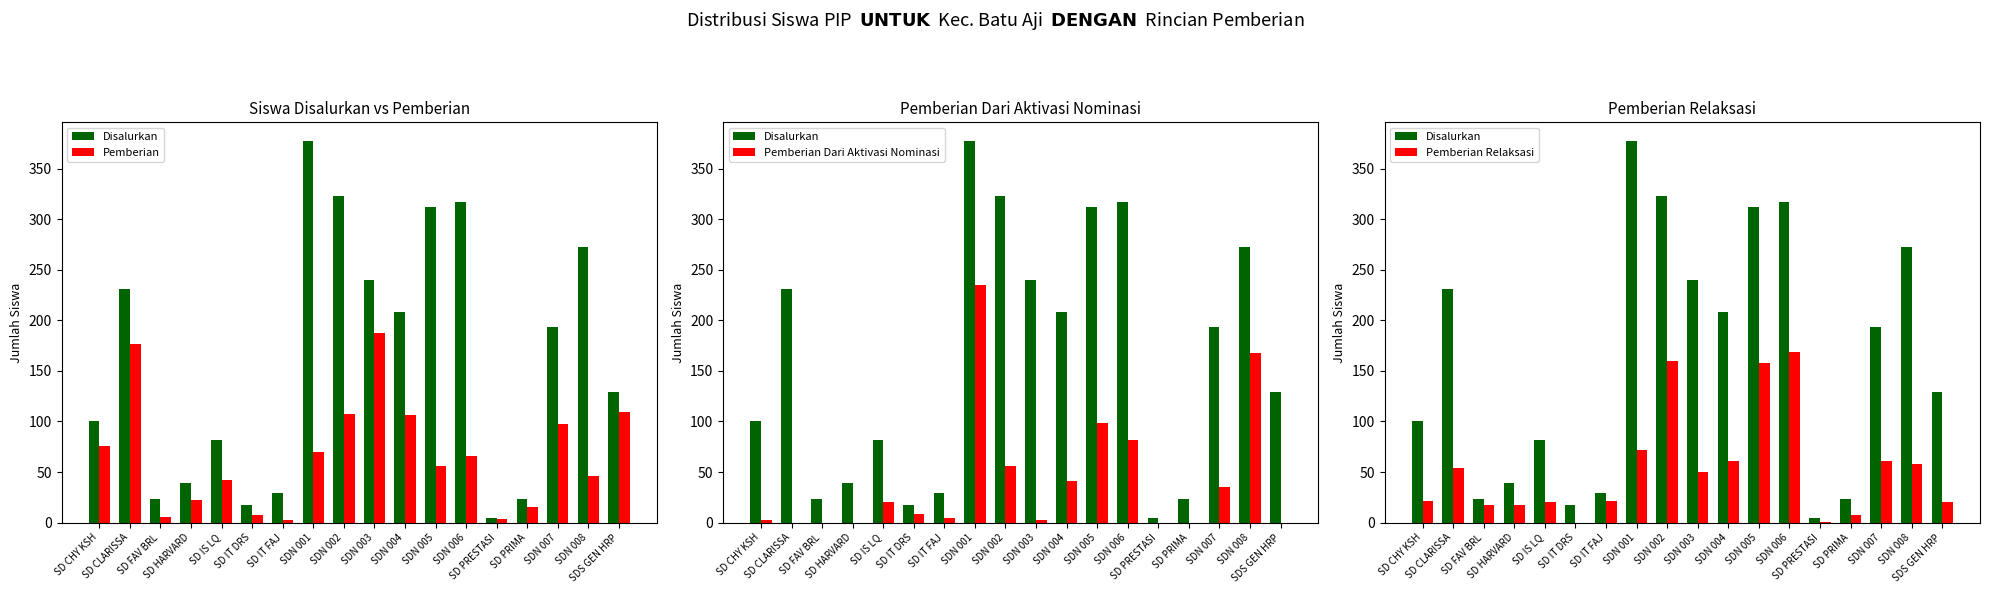

Where is Pemberian Dari Aktivasi Nominasi nearest to the value 117?

SDN 005